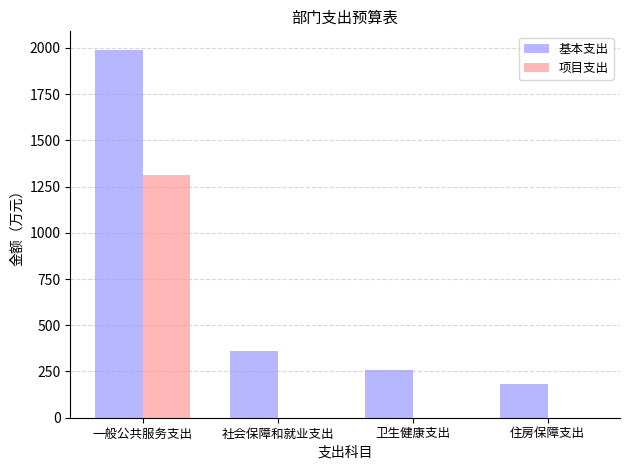

At which category is the sum across all series the highest?

一般公共服务支出